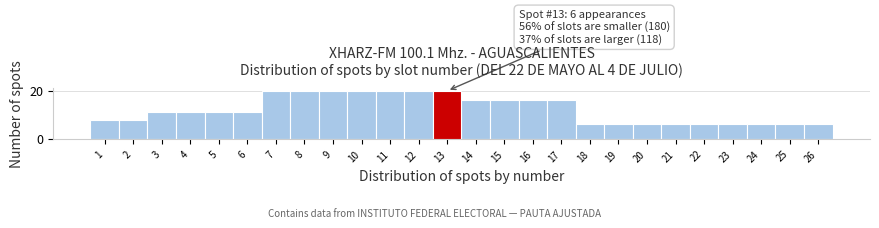

Reading left to right, transcribe all the data shown in this chart.

1=8	2=8	3=11	4=11	5=11	6=11	7=20	8=20	9=20	10=20	11=20	12=20	13=20	14=16	15=16	16=16	17=16	18=6	19=6	20=6	21=6	22=6	23=6	24=6	25=6	26=6